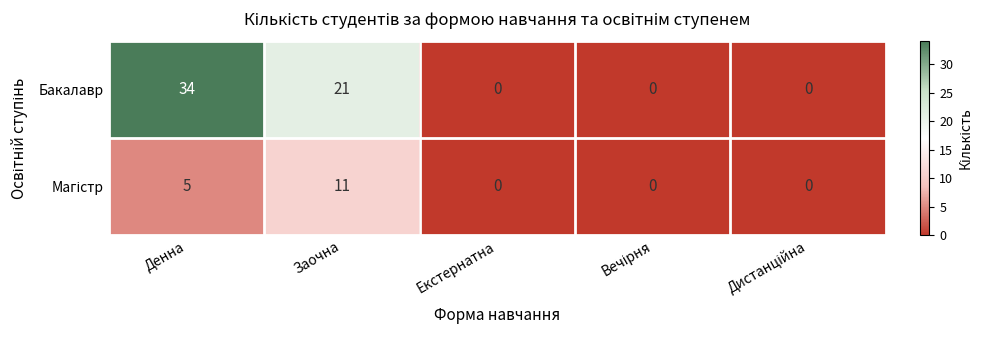

At which label is Бакалавр closest to 17?

Заочна